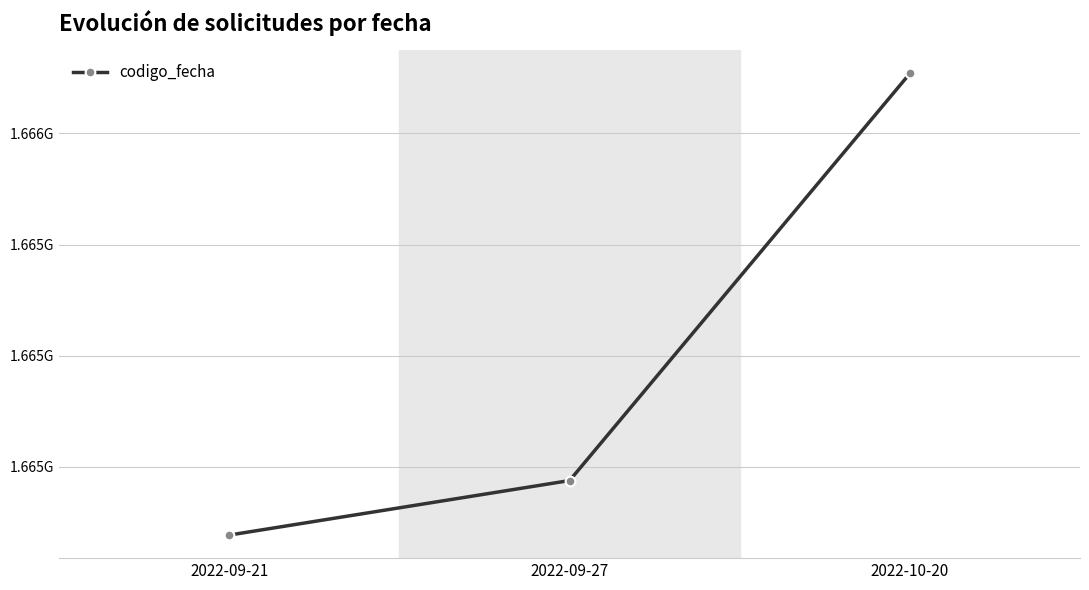

List the labels in order of value, smallest first.

2022-09-21, 2022-09-27, 2022-10-20